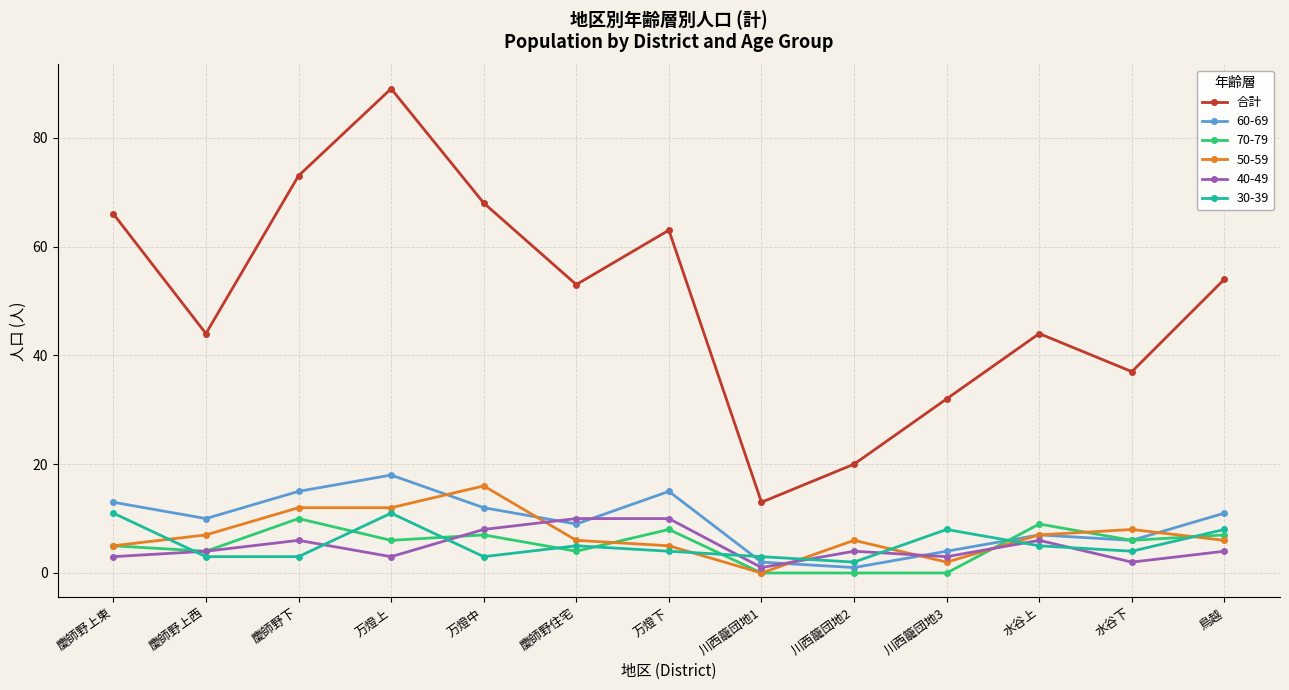

Where is the first local maximum for 40-49?

慶師野下